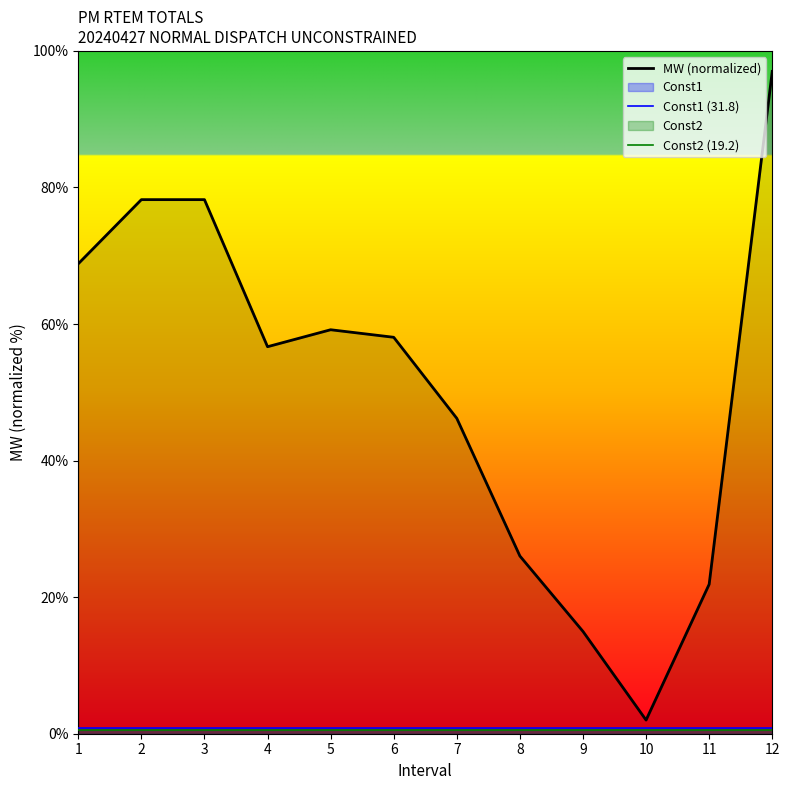

Which series has the widest spread of values?

MW (normalized)